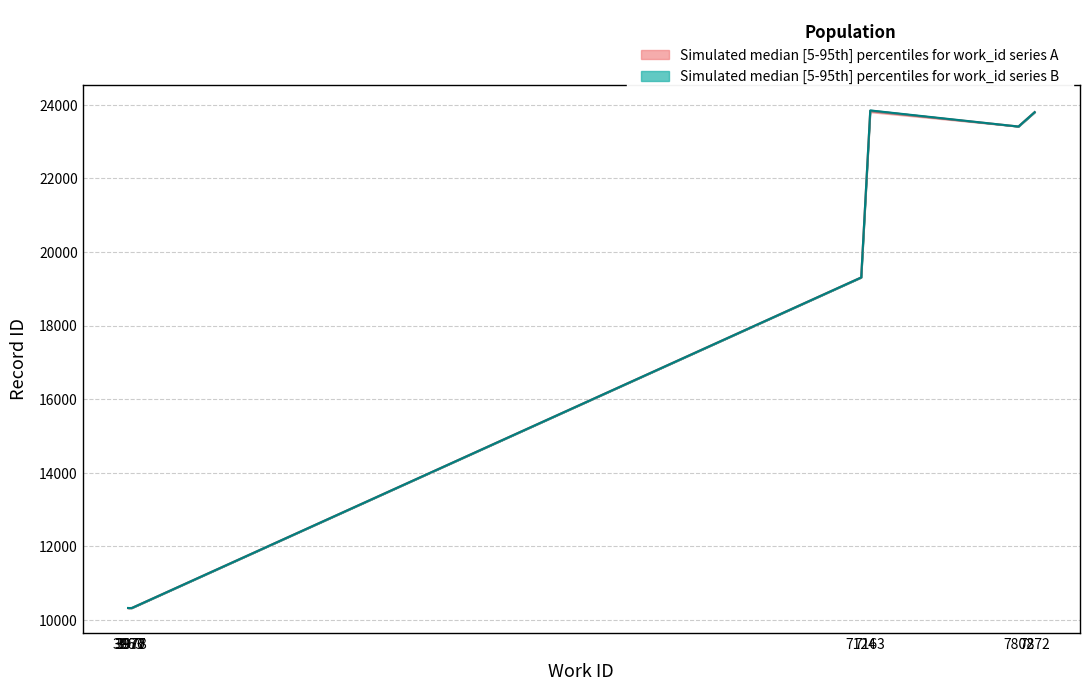

What is the average value of the id_lower series?

16454